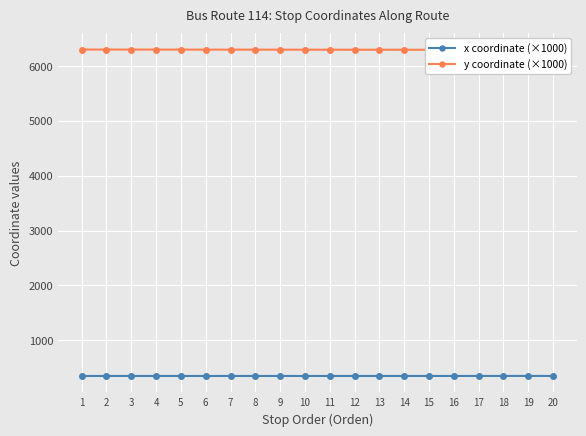

What is the lowest value of the x coordinate (×1000) series?

350.4